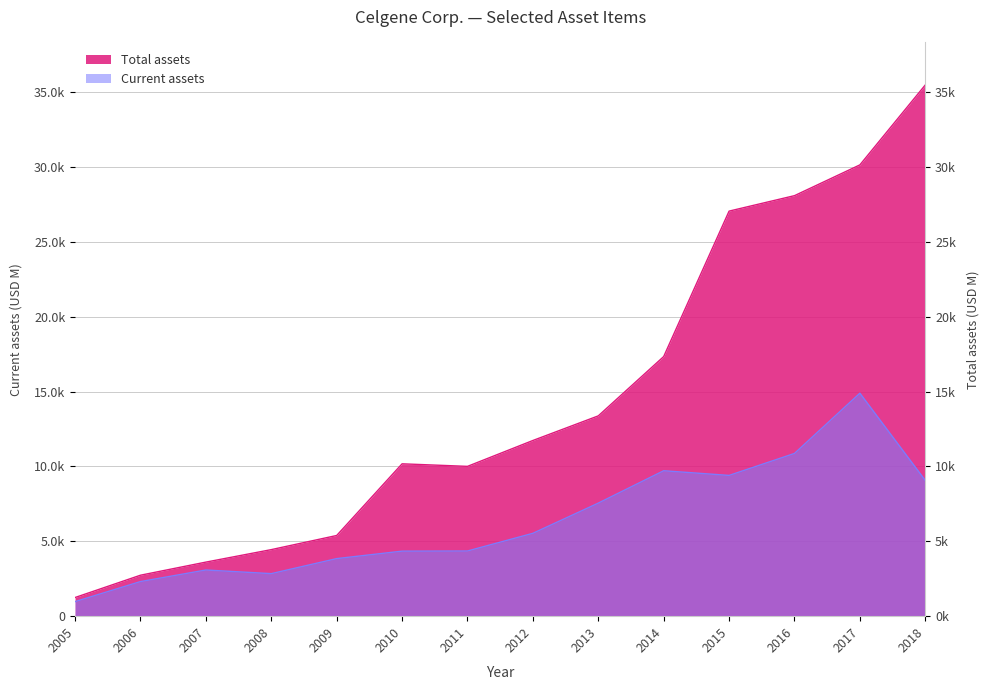

At which category does Current assets reach its first local peak?

2007